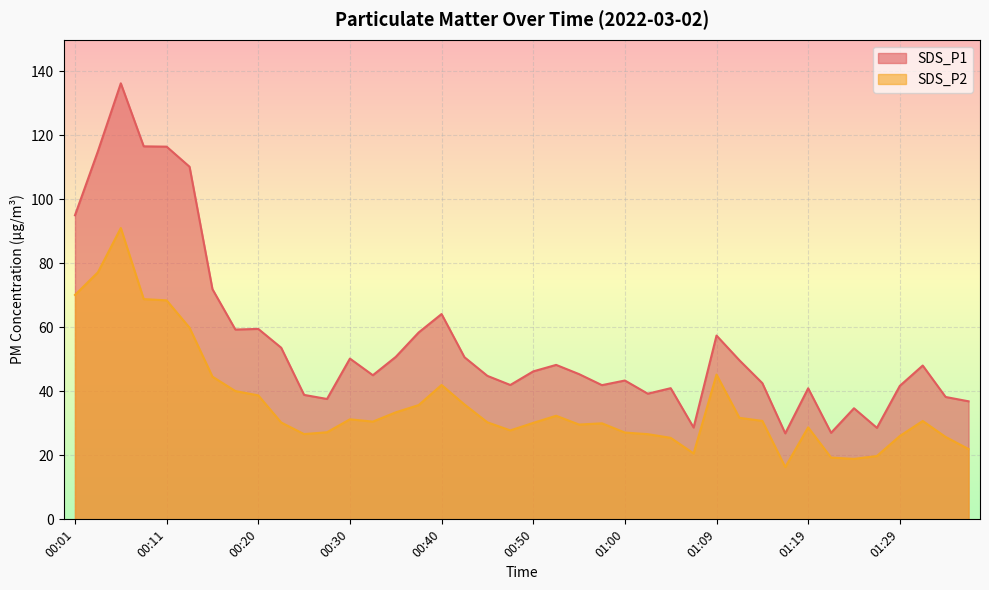

True or false: SDS_P1 and SDS_P2 intersect in this chart.

False